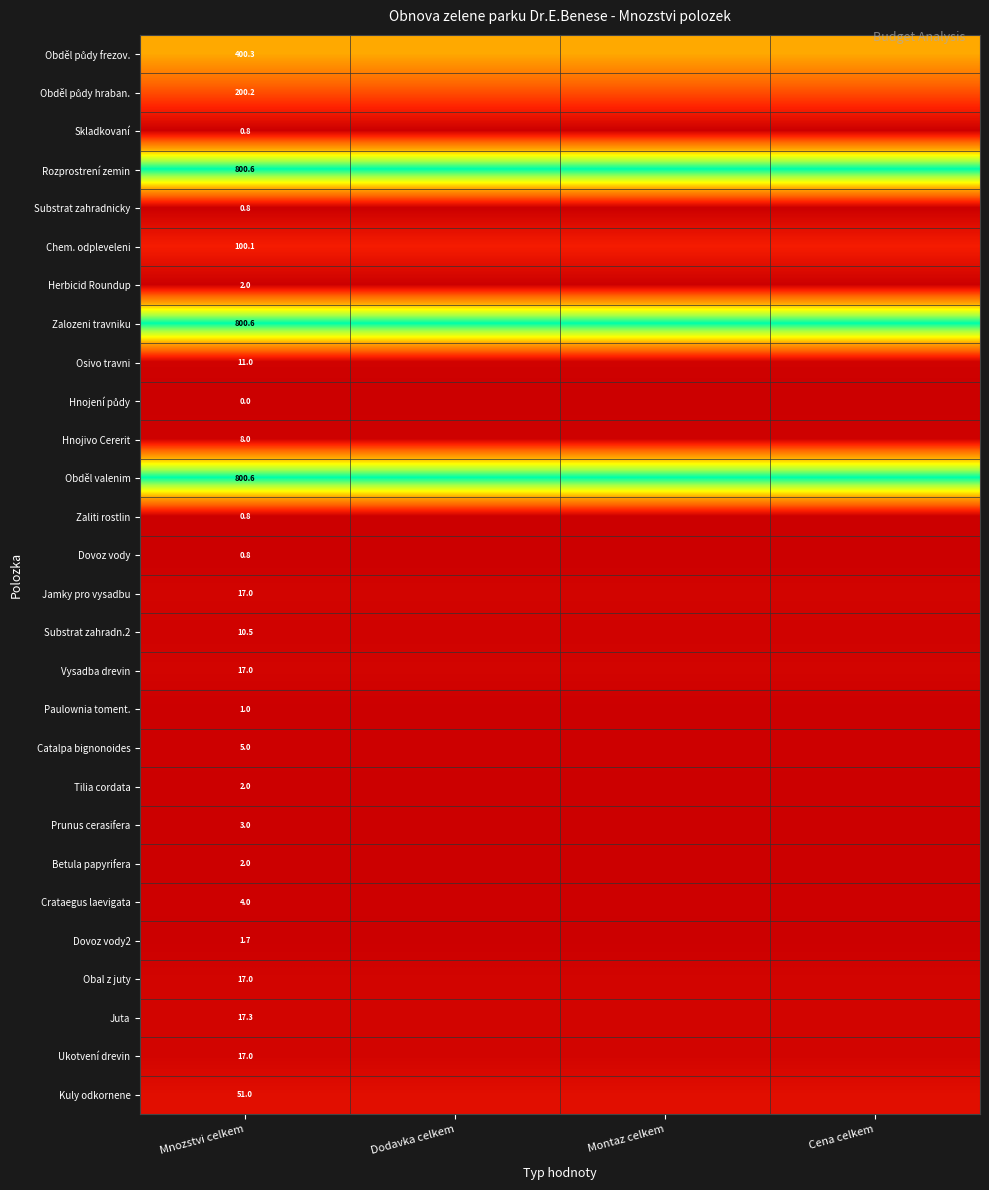

Between Dodavka celkem and Cena celkem, which is larger?

Dodavka celkem